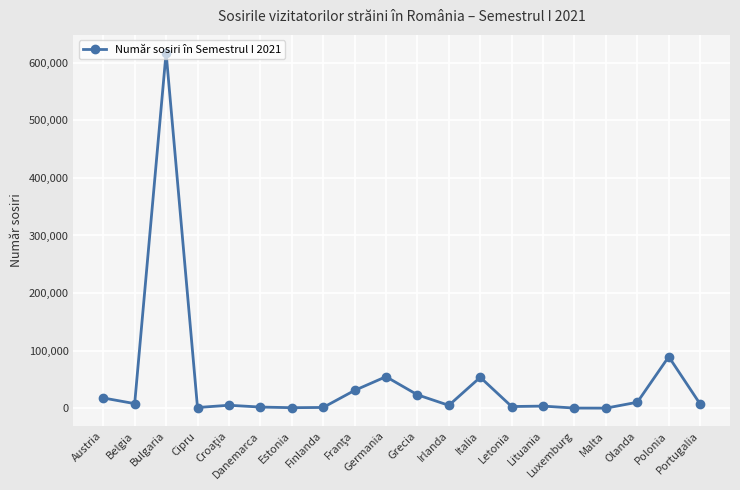

True or false: the data shows 2962 at Letonia.

True